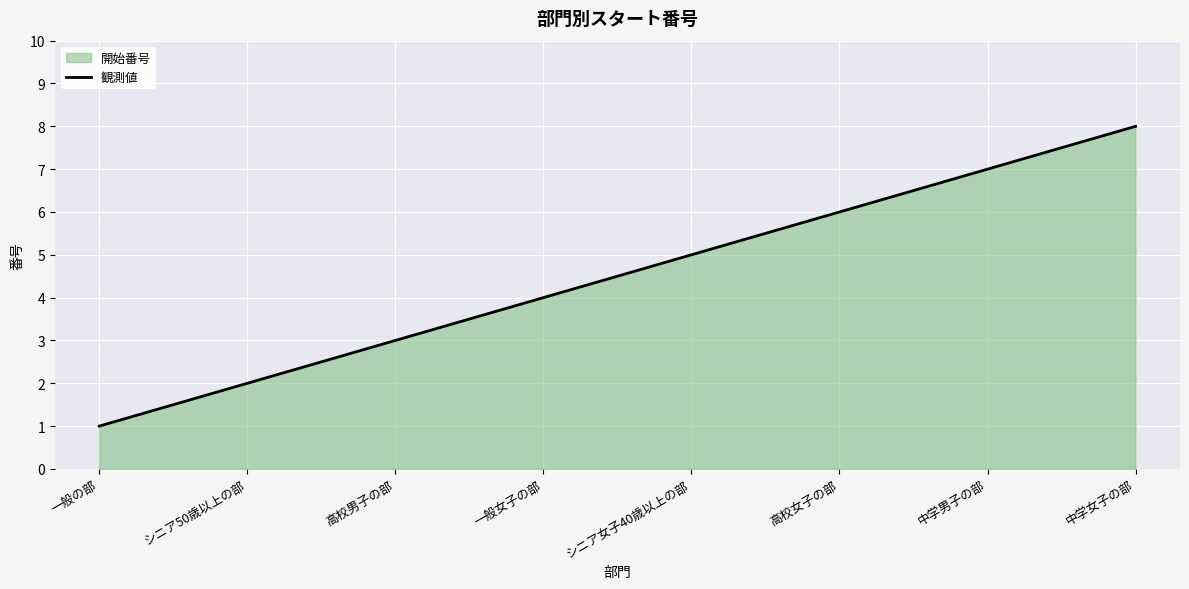

What is the maximum value shown in the chart?

8